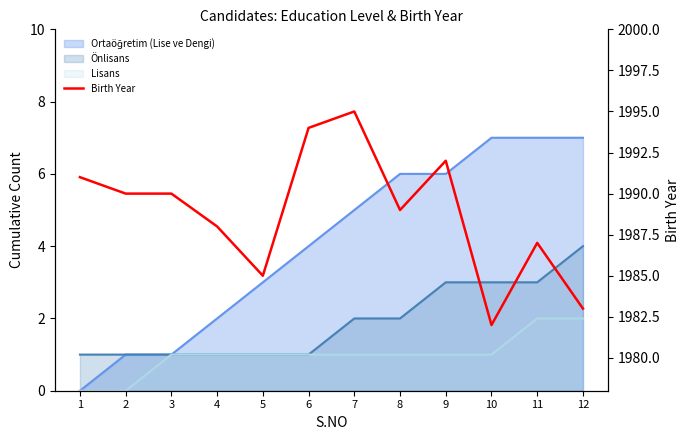

How many points are higher than both their immediate neighbors (excluding endpoints)?

3